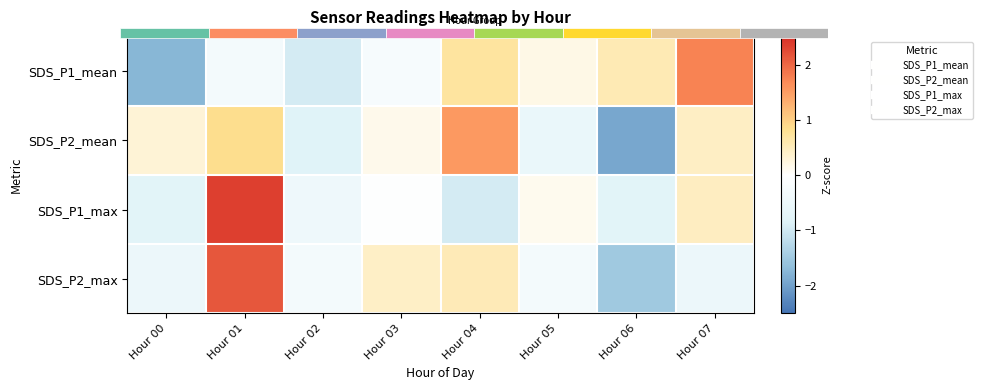

Is it true that SDS_P1_max equals -0.4 at Hour 02?

True